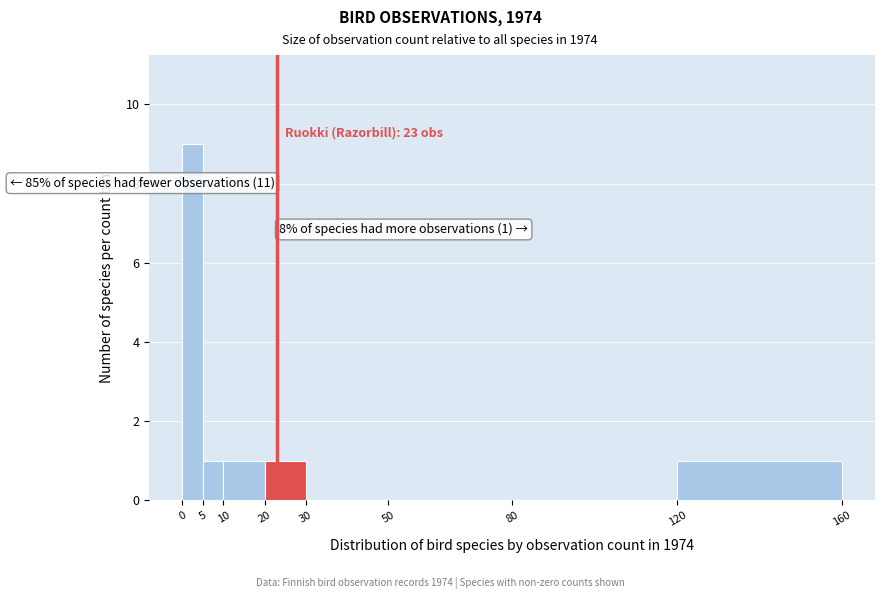

Which range on the x-axis has the tallest bar?

0 to 5